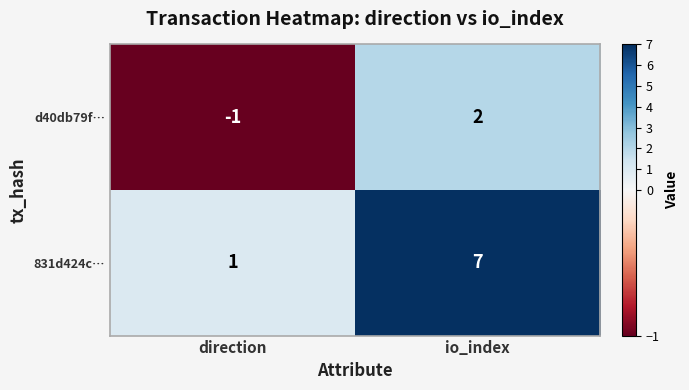

Which series has the largest total across all categories?

831d424c…